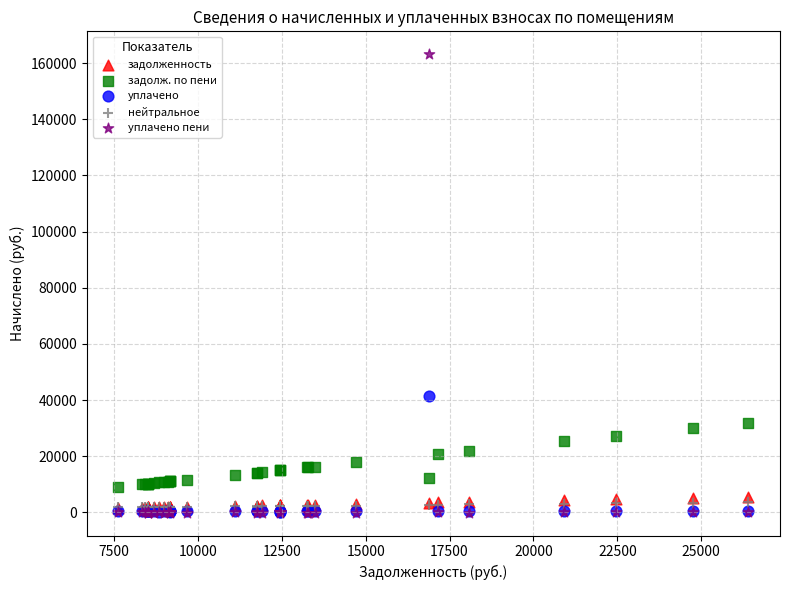

Across all series, what Y value is closest to 81559?

41299.7